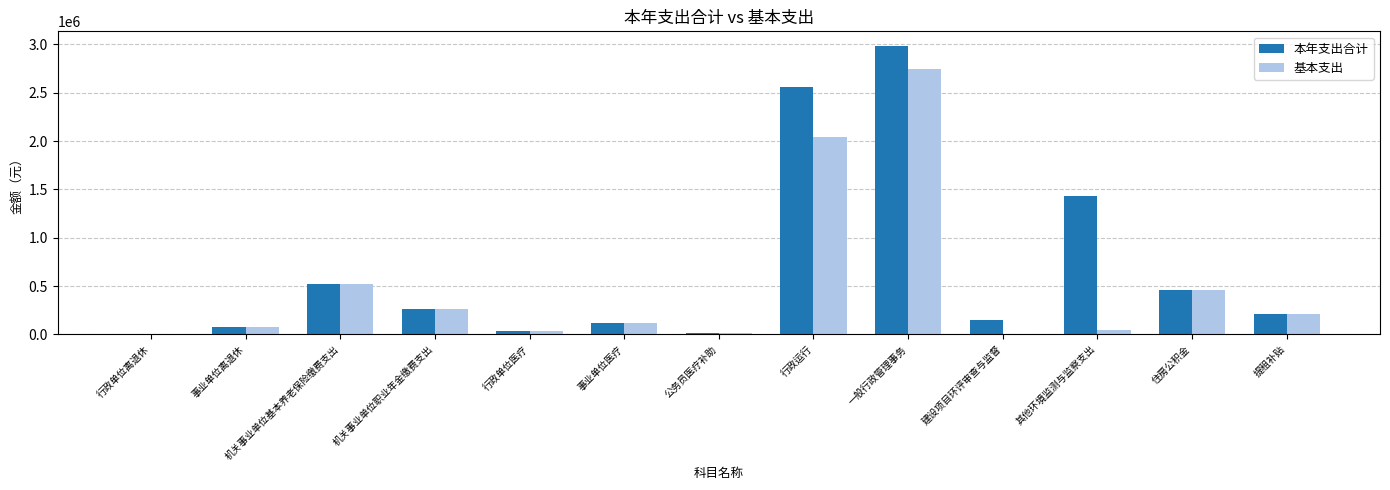

The value of 基本支出 at 机关事业单位基本养老保险缴费支出 is 520297.0. True or false?

True